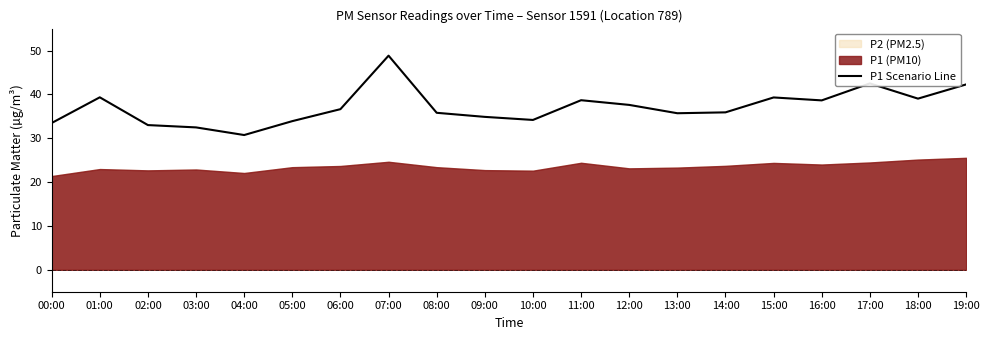

True or false: P1 Scenario Line has a value of 34.2 at 10:00.

True